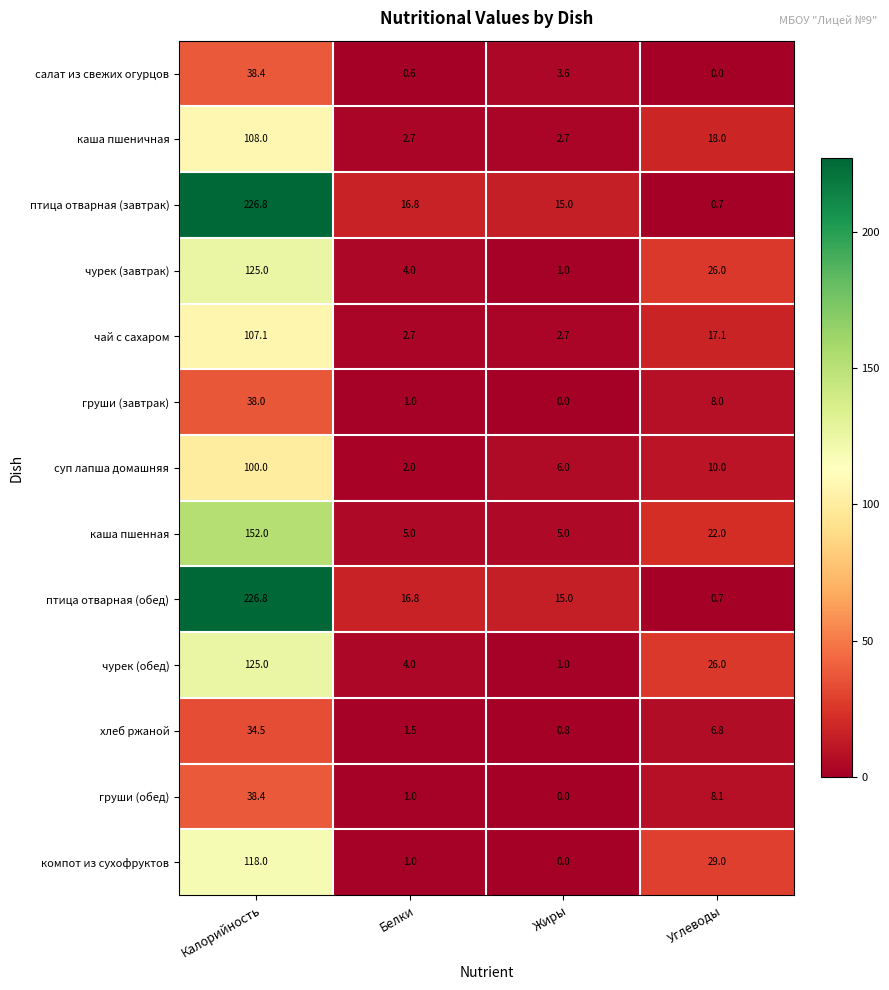

List the labels in order of компот из сухофруктов value, largest first.

Калорийность, Углеводы, Белки, Жиры